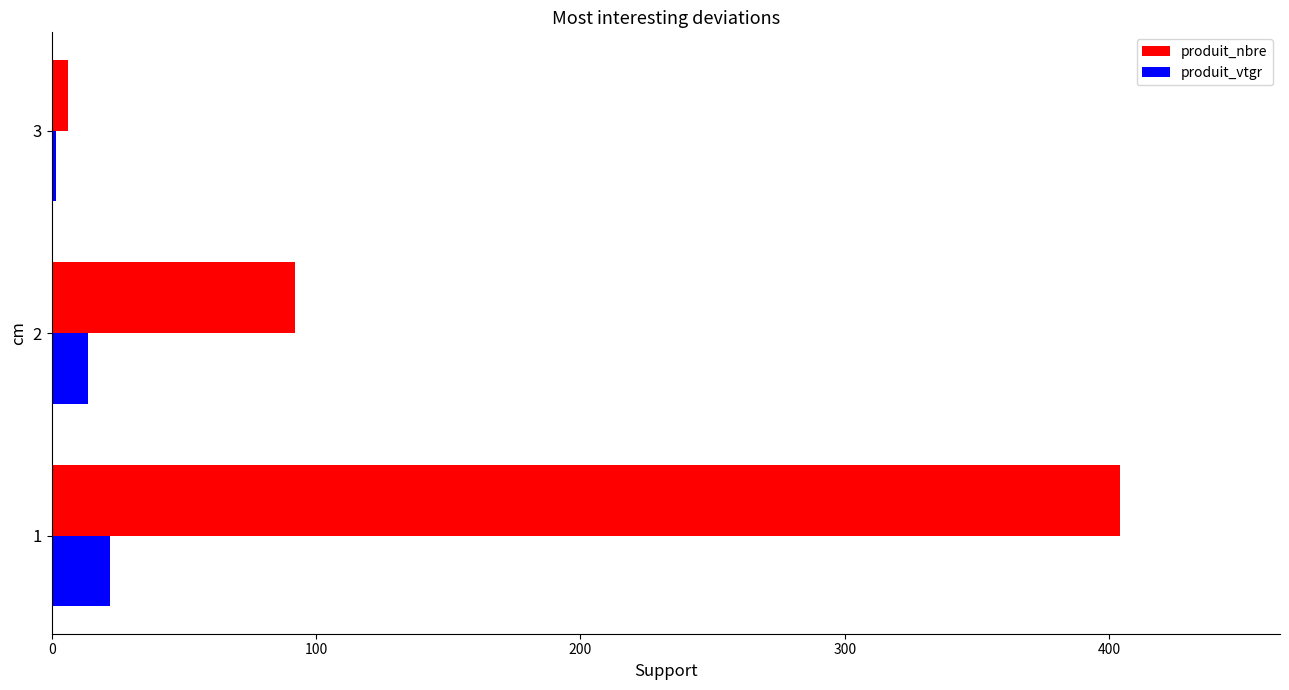

The value of produit_vtgr at 2 is 13.9. True or false?

True